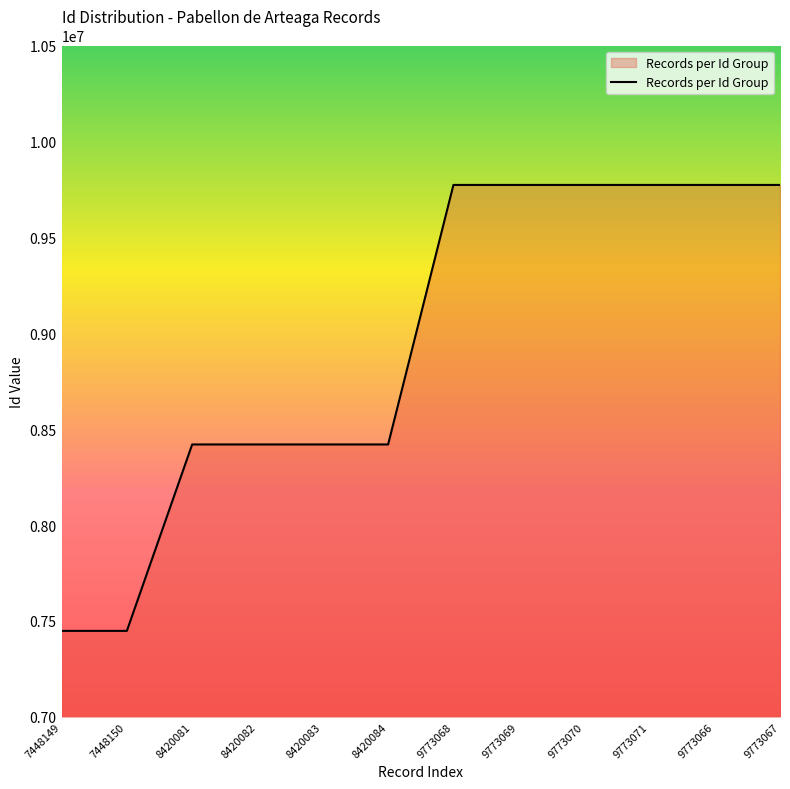

What is the difference between the maximum and minimum values?

2324922